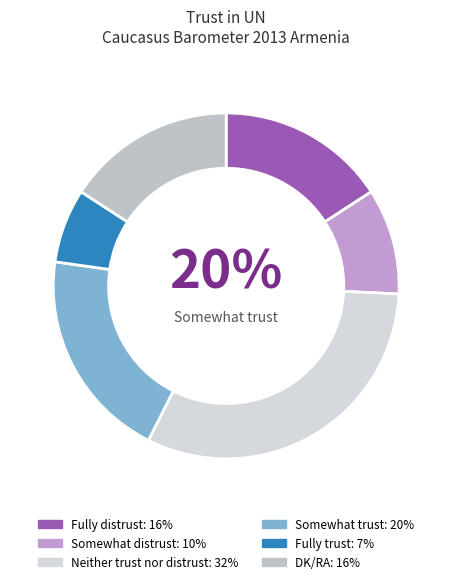

Which category has the biggest portion of the pie?

Neither trust nor distrust